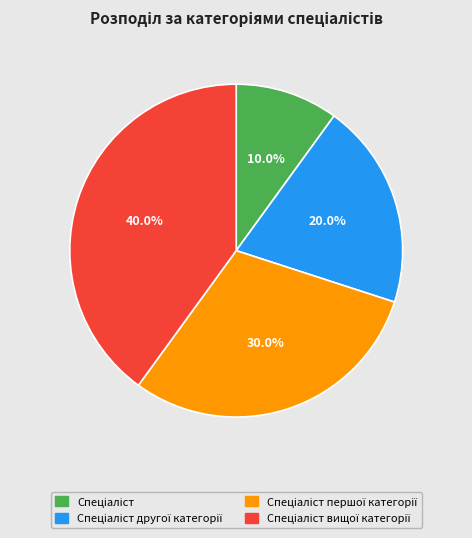

Does any single category account for the majority?

No